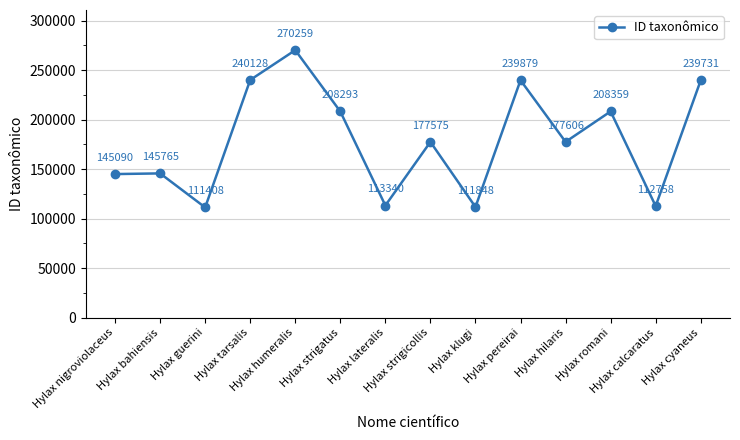

Rank the categories by value from lowest to highest.

Hylax guerini, Hylax klugi, Hylax calcaratus, Hylax lateralis, Hylax nigroviolaceus, Hylax bahiensis, Hylax strigicollis, Hylax hilaris, Hylax strigatus, Hylax romani, Hylax cyaneus, Hylax pereirai, Hylax tarsalis, Hylax humeralis